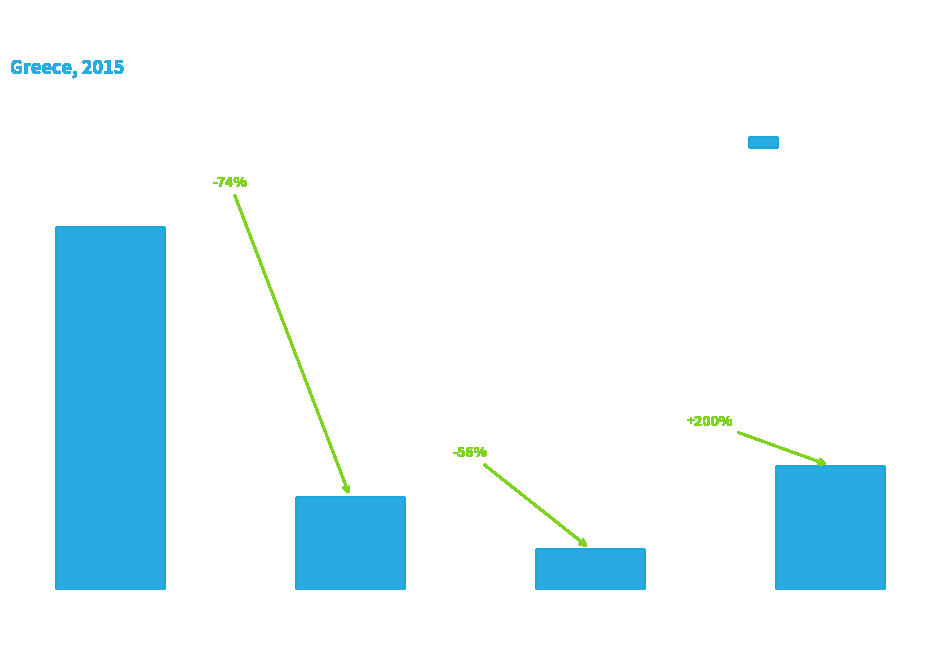

What is the label of the 3rd bar from the left?

Theft/
robbery